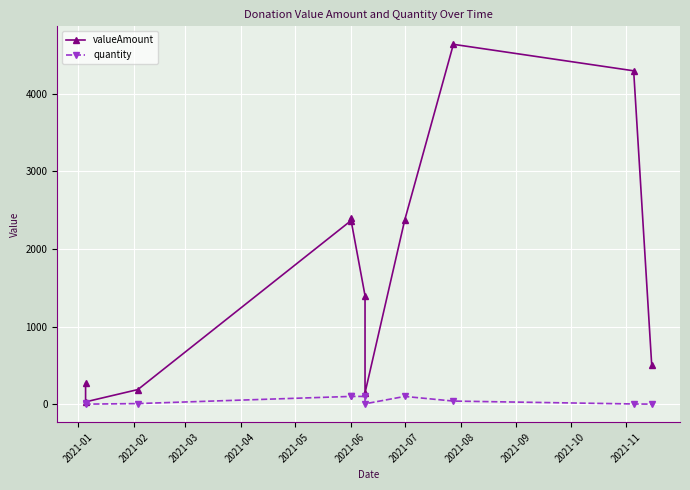

What are all the series names shown in the legend?

valueAmount, quantity